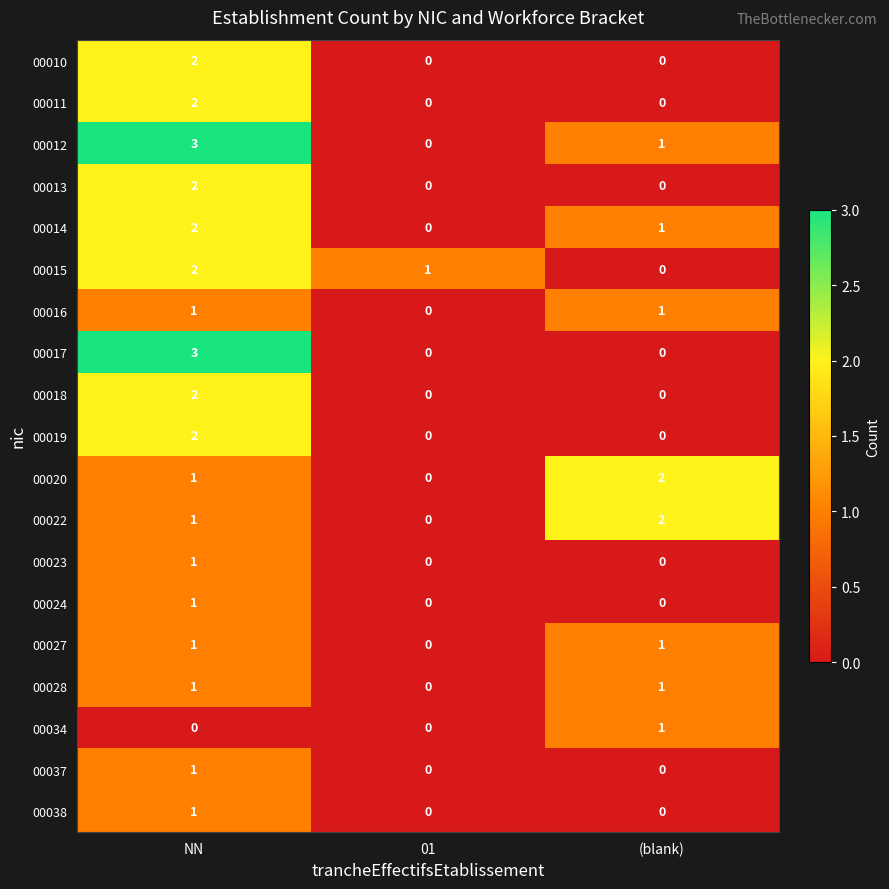

What is the sum of the 00015 values at NN and 01?

3